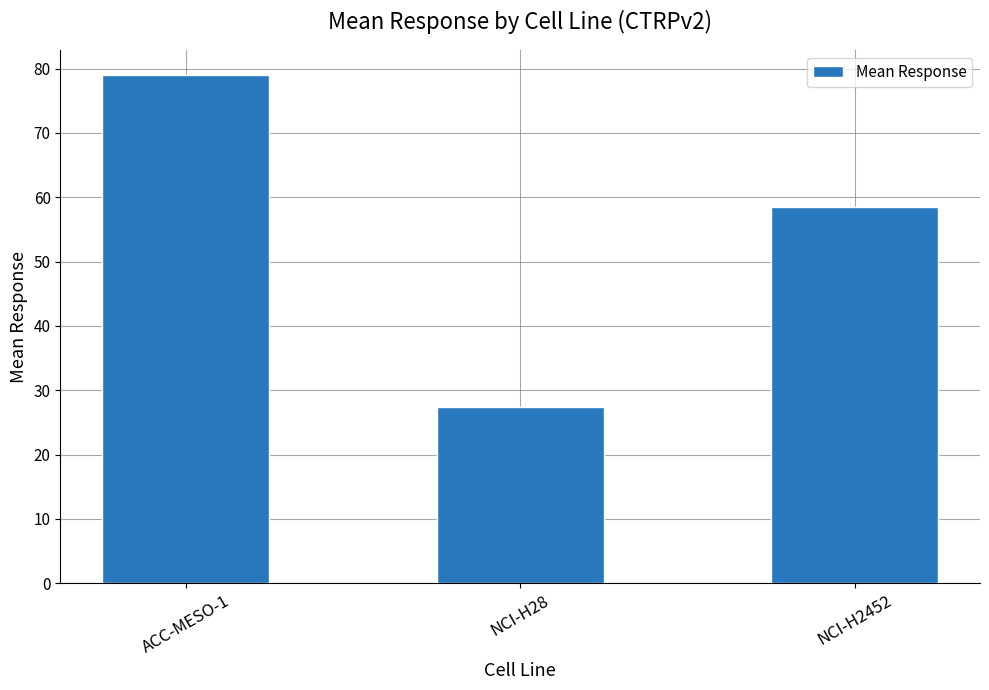

Which has a higher value, NCI-H28 or NCI-H2452?

NCI-H2452